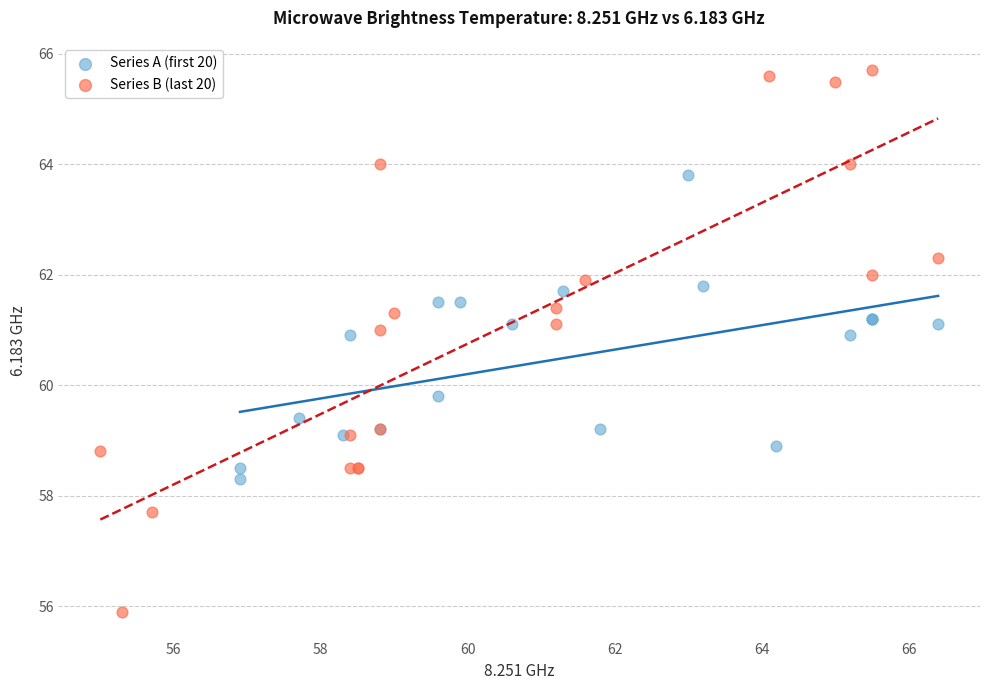

Which series reaches the maximum Y coordinate?

Series B (last 20)